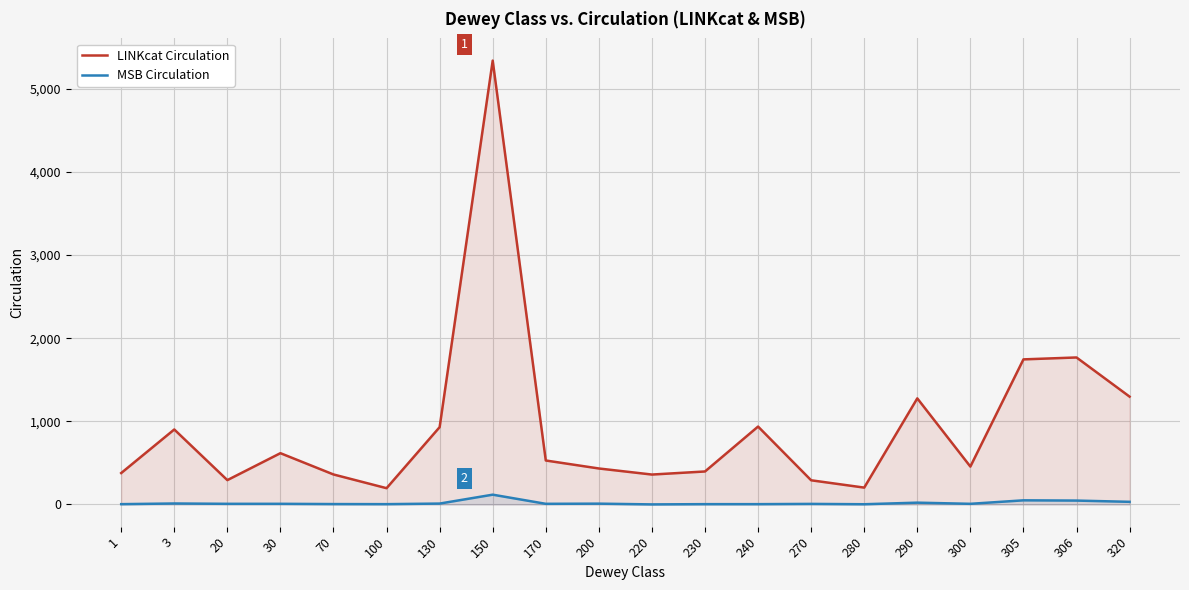

True or false: MSB Circulation has more than 2 interior local peaks.

True